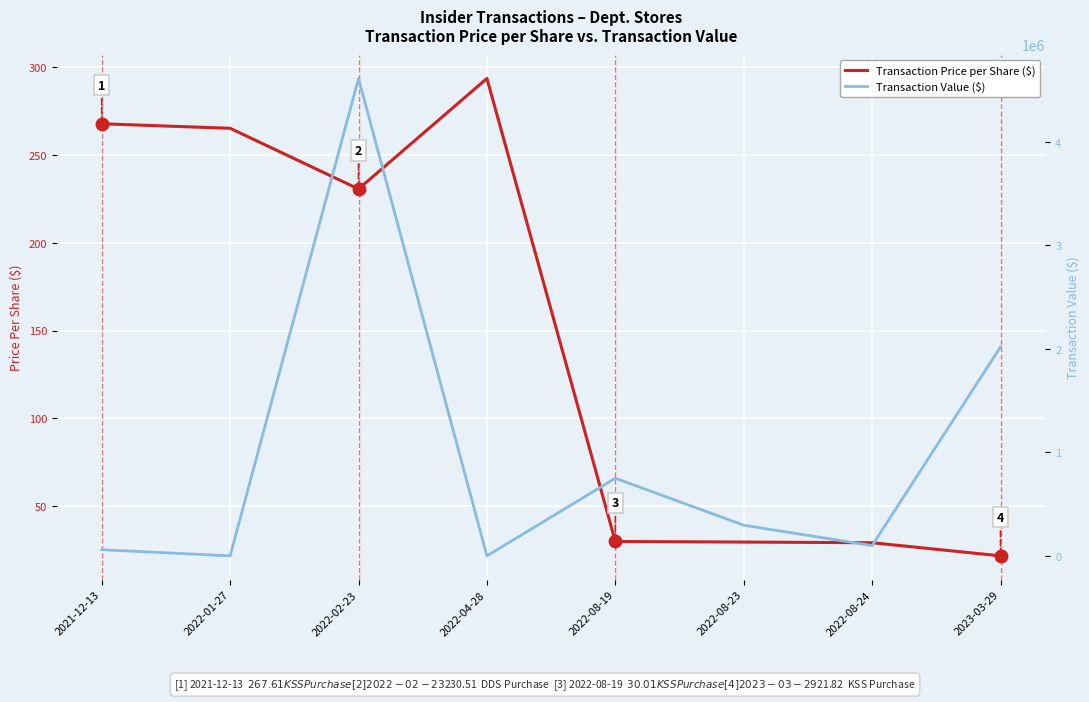

Is it true that Transaction Price per Share ($) equals 156.2 at 2022-02-23?

False